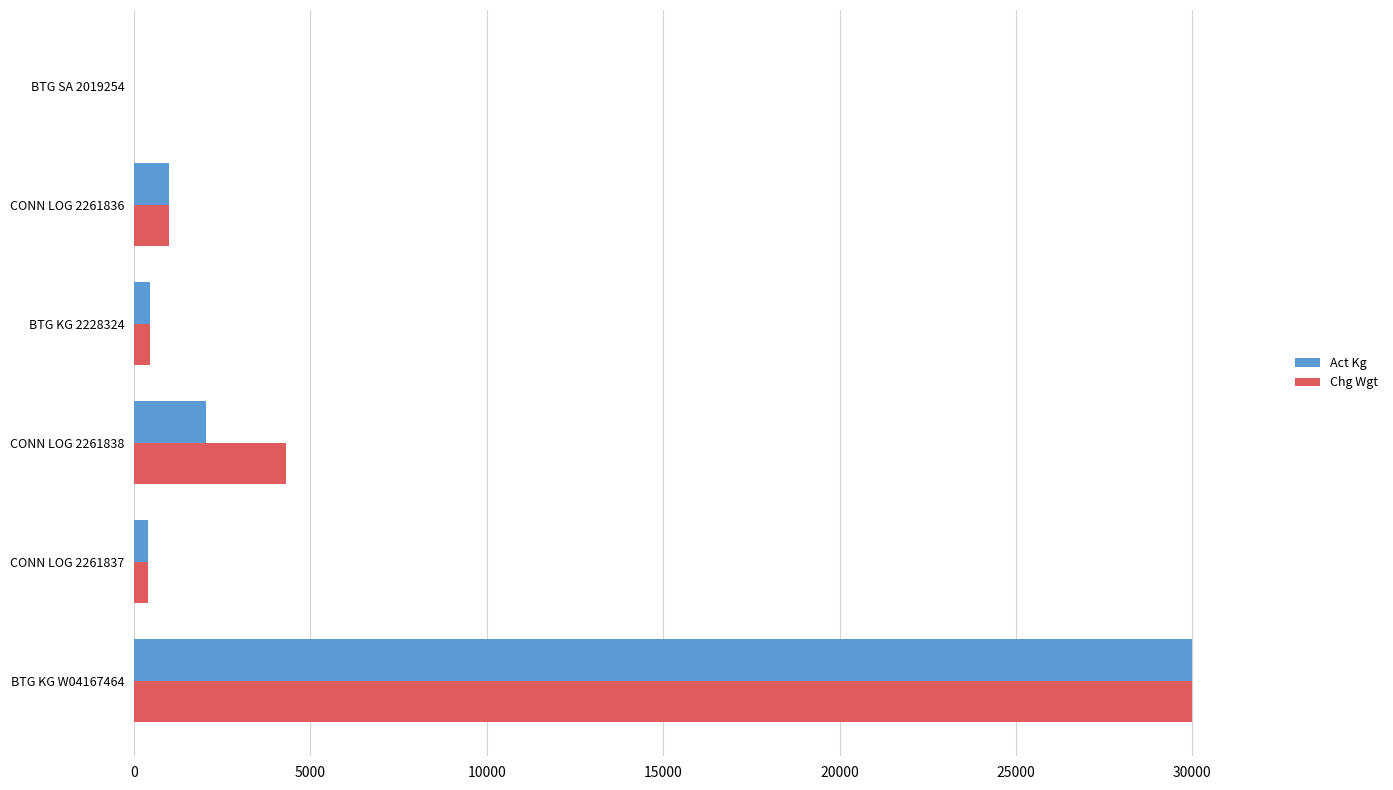

What is the greatest value displayed?

30000.0